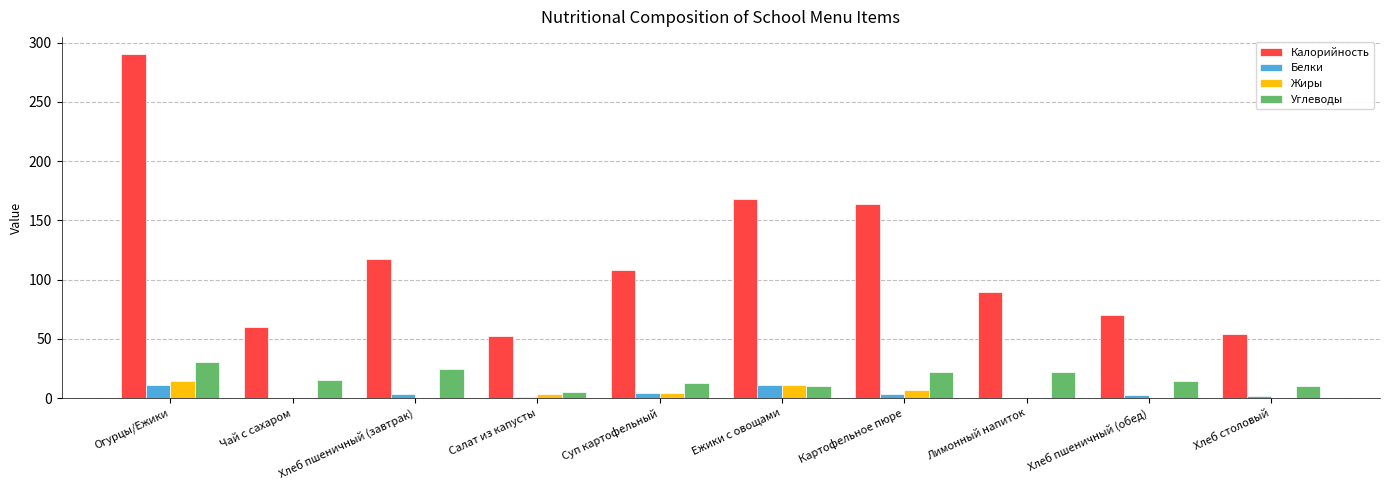

Which series has the largest range (max minus min)?

Калорийность